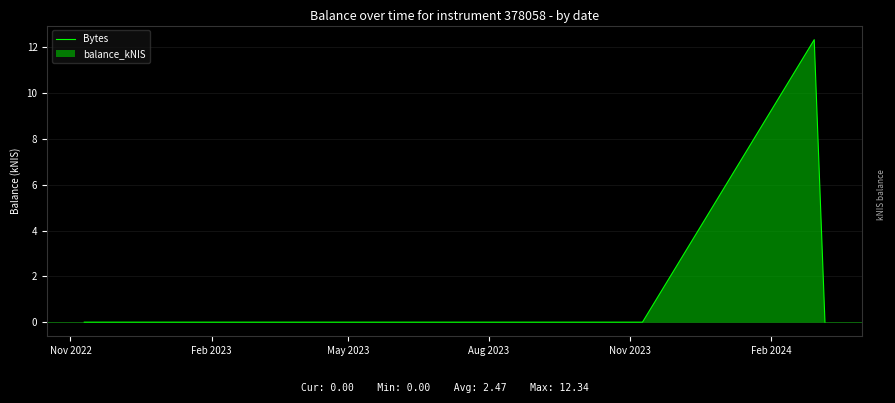

What is the maximum value shown in the chart?

12.3